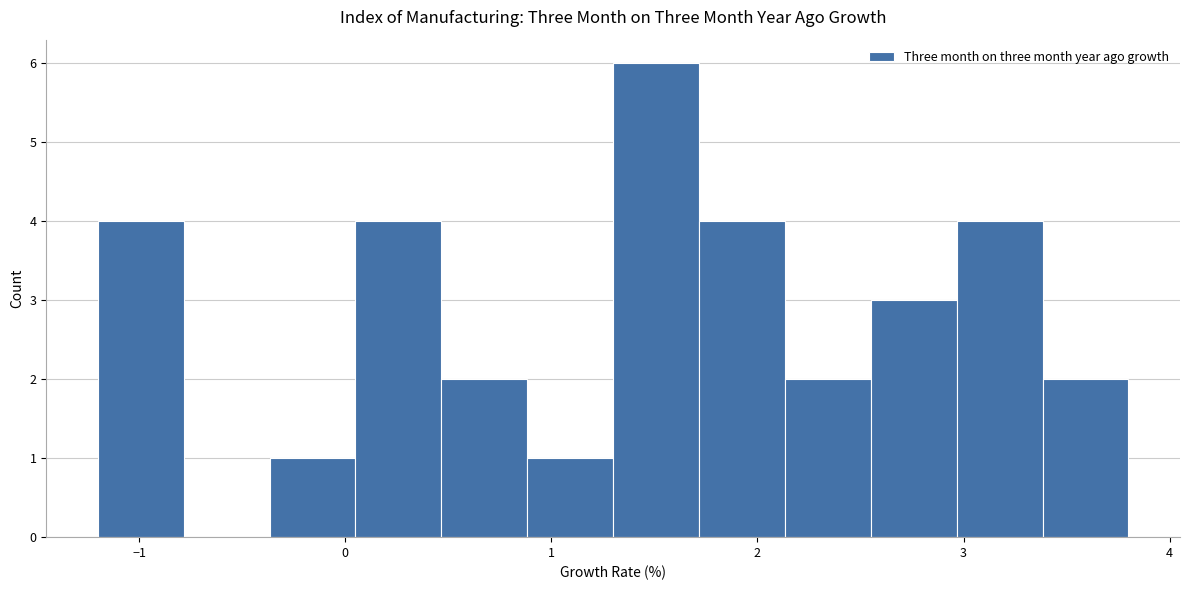

Over which range of the x-axis is the bar tallest?

1.3 to 1.7